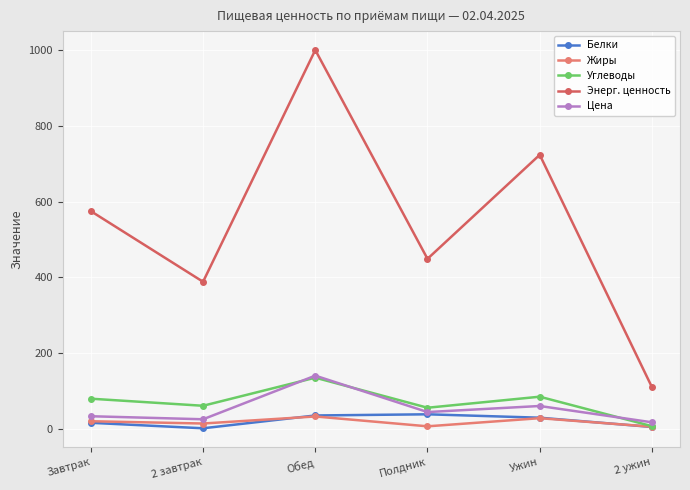

How many categories are shown in the chart?

6